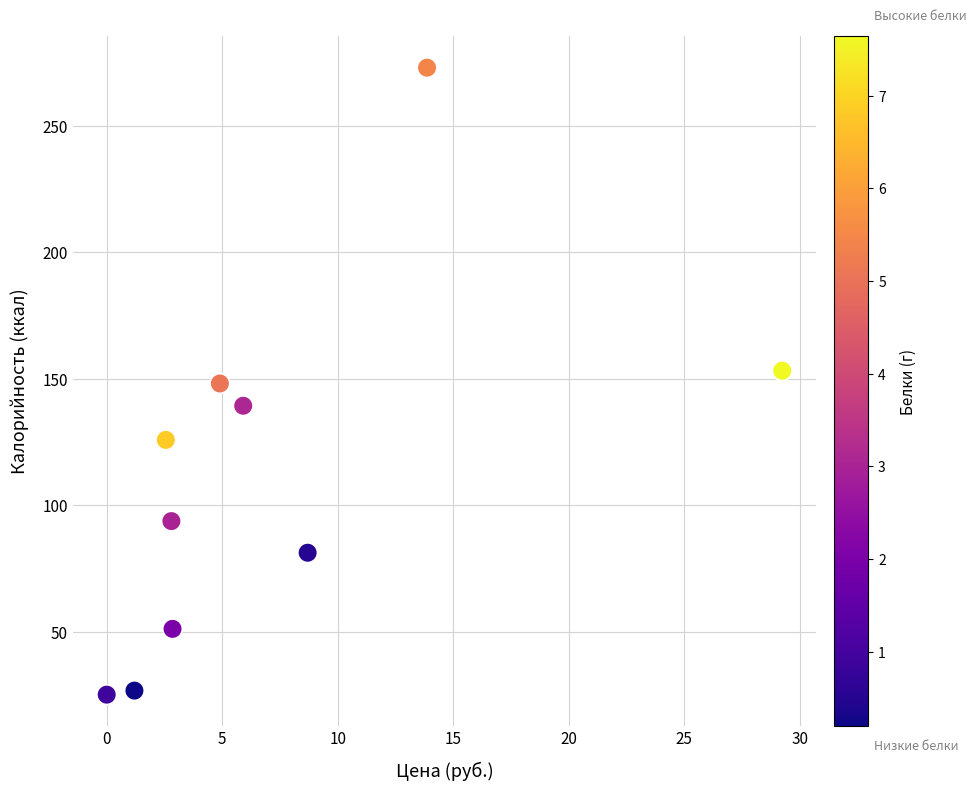

What is the average X value?

7.2